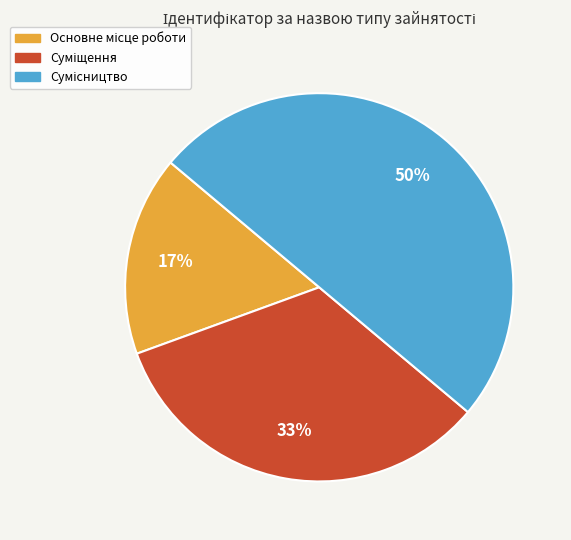

To the nearest percent, what is the difference between the largest and smallest slice percentages?

33%